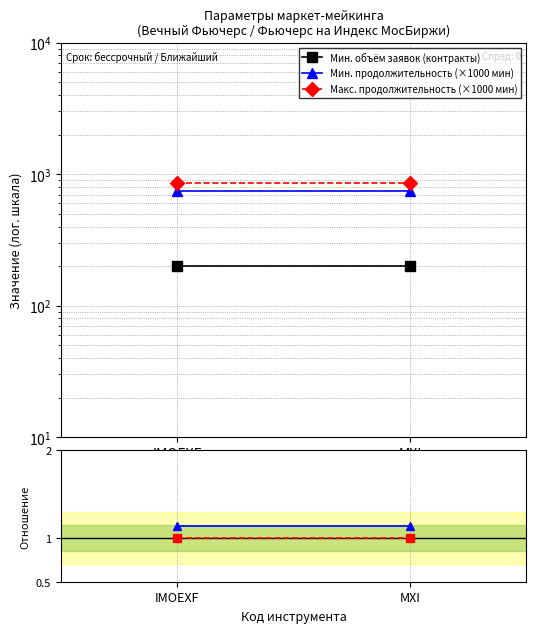

What is the maximum value shown in the chart?

850.0